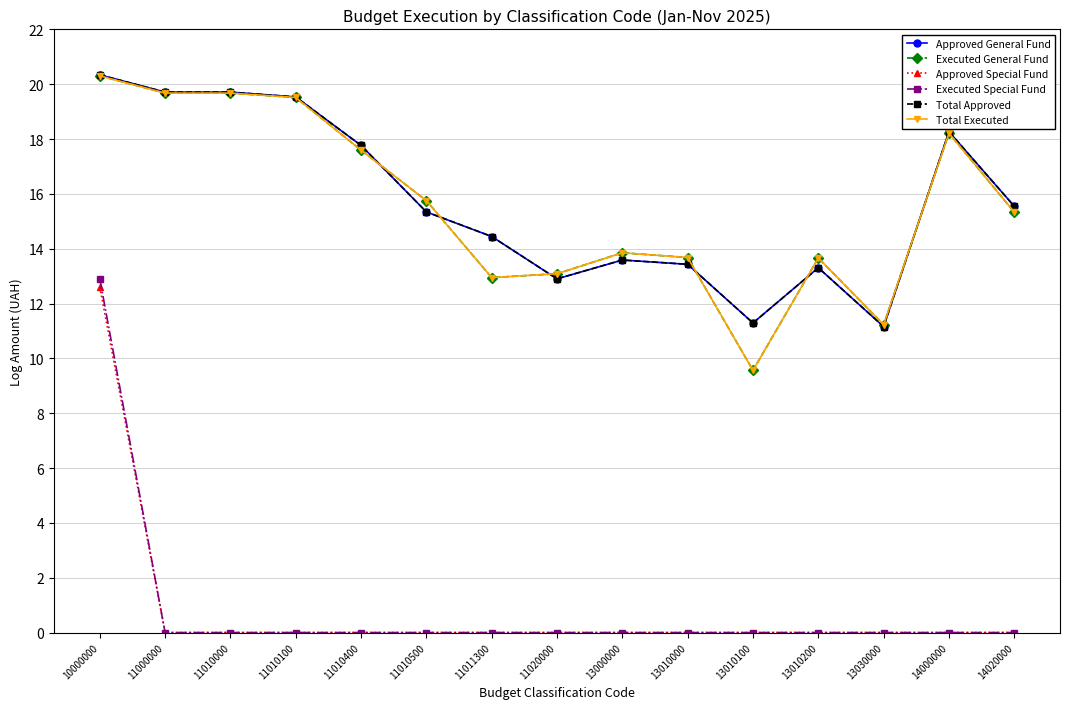

What is the difference between the highest and lowest values at 11010500?

15.8